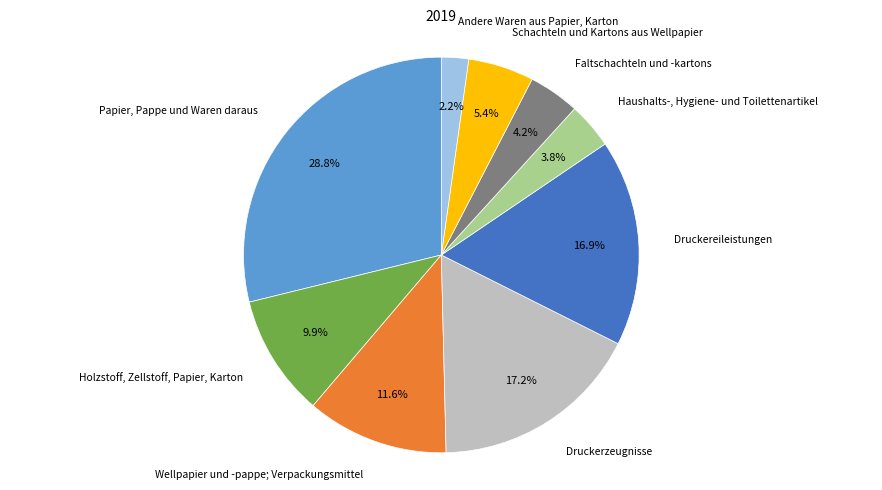

Does Schachteln und Kartons aus Wellpapier account for over 50% of the chart?

No